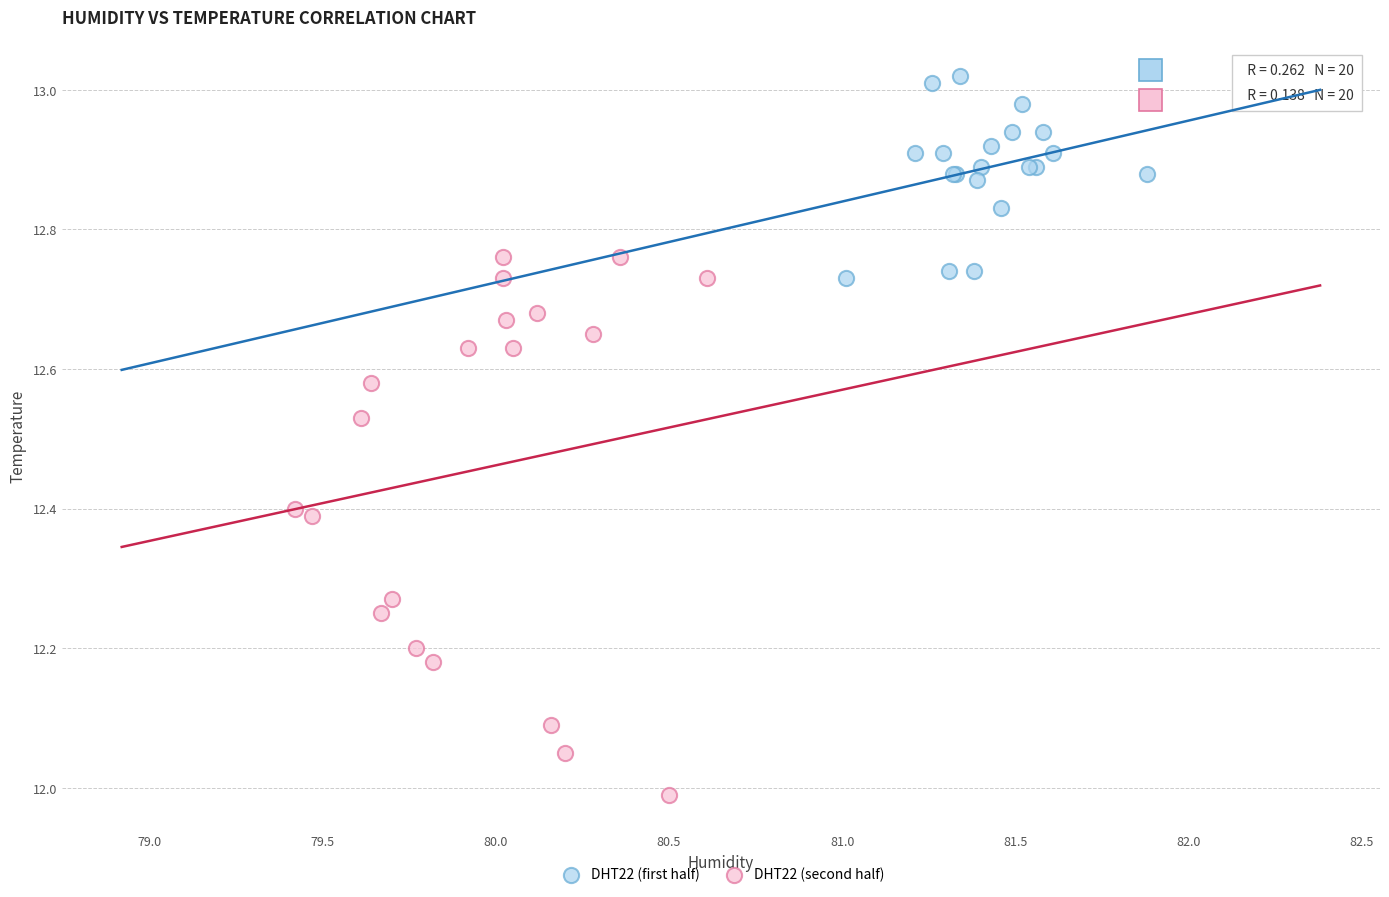

Which series reaches the minimum Y coordinate?

DHT22 (second half)